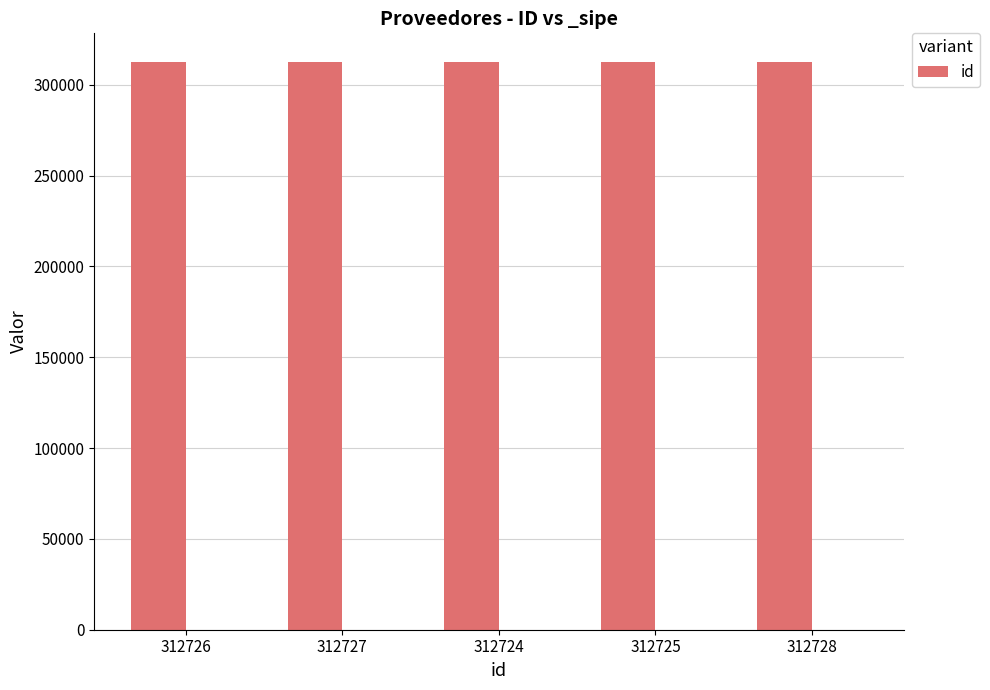

Reading left to right, list all the values displayed in this chart.

312726	312727	312724	312725	312728